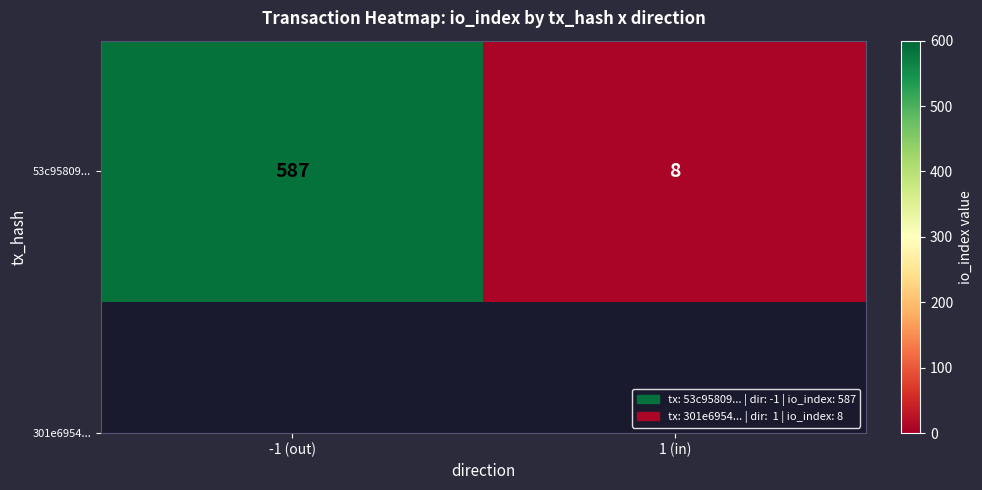

What is the minimum value shown in the chart?

8